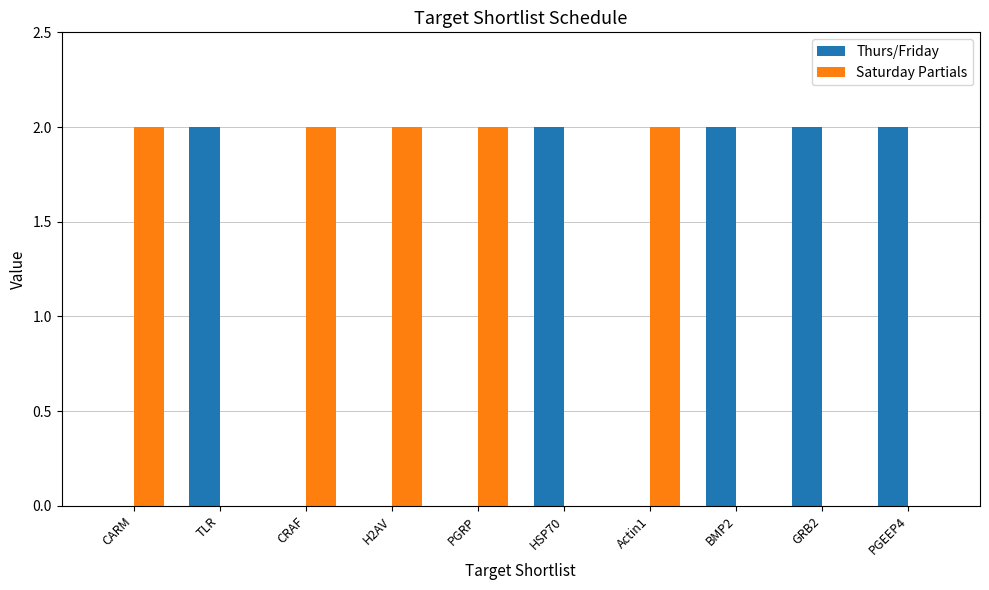

Is the value of Thurs/Friday at PGRP greater than the value of Saturday Partials at CARM?

No